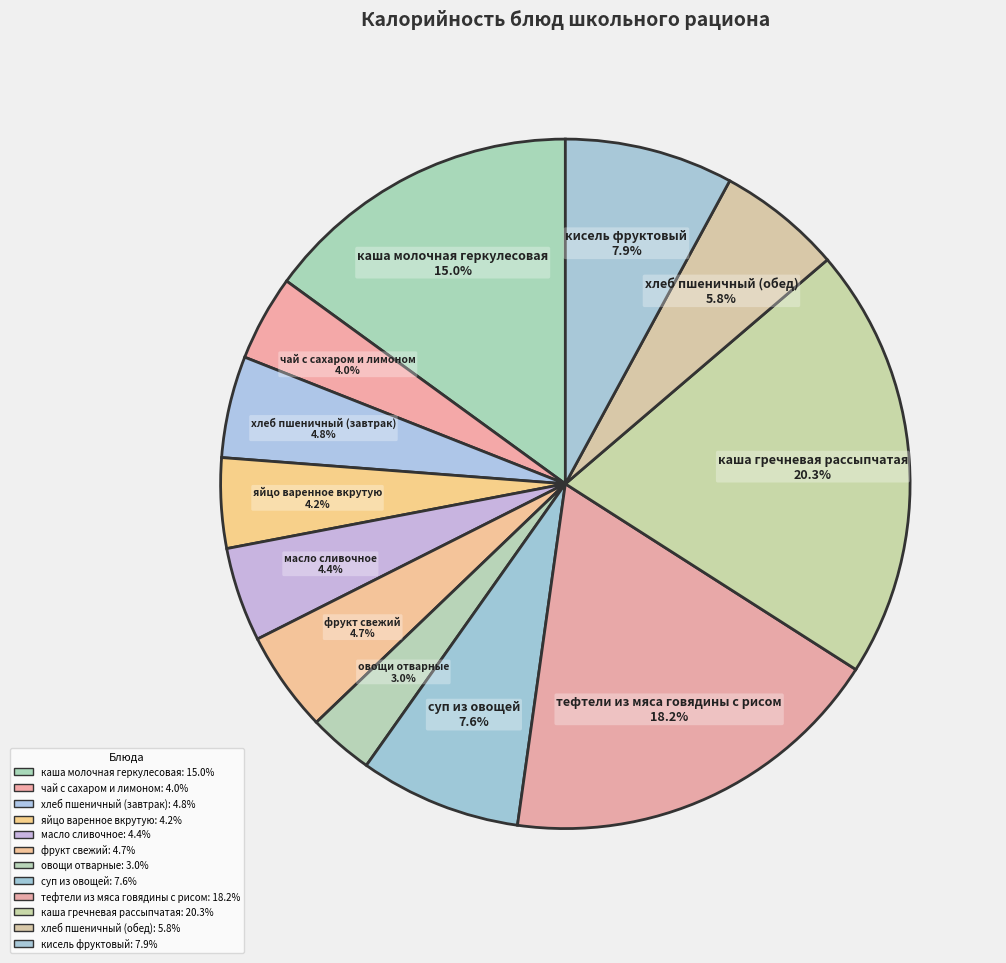

Does суп из овощей 7.6% represent more than half of the total?

No